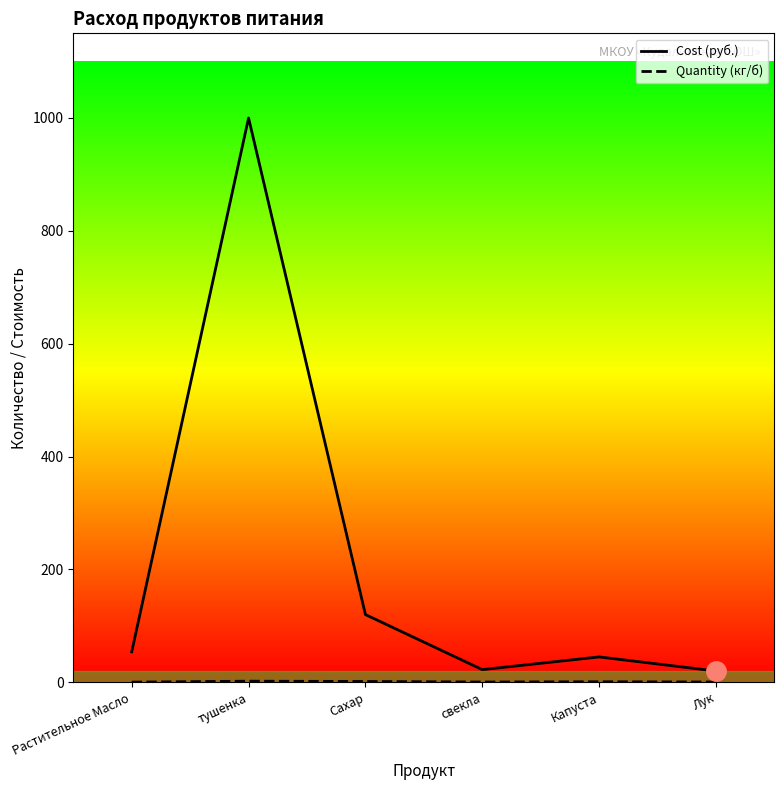

How many interior local peaks does the Cost (руб.) series have?

2